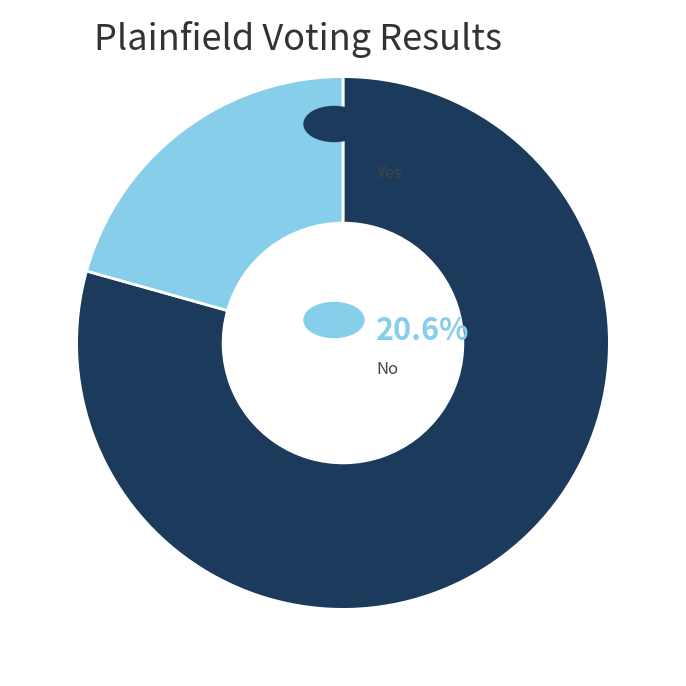

Is there any slice that represents more than half of the pie?

Yes